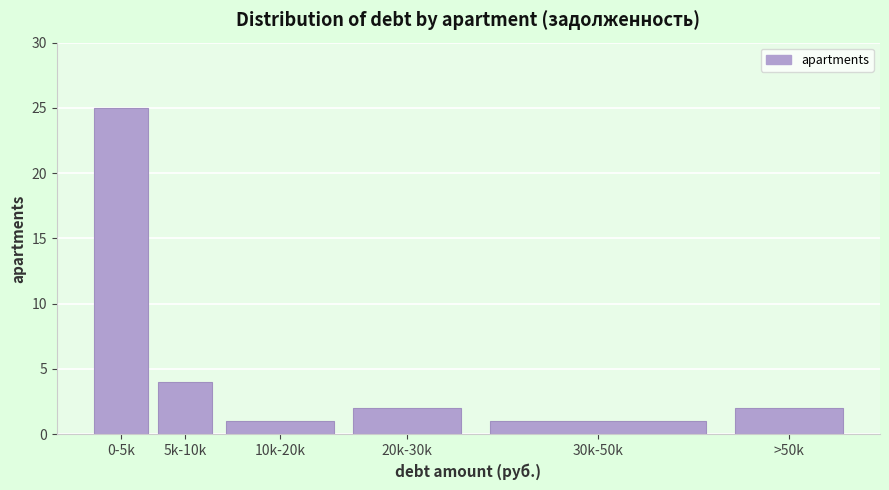

Reading left to right, transcribe all the data shown in this chart.

25	4	1	2	1	2